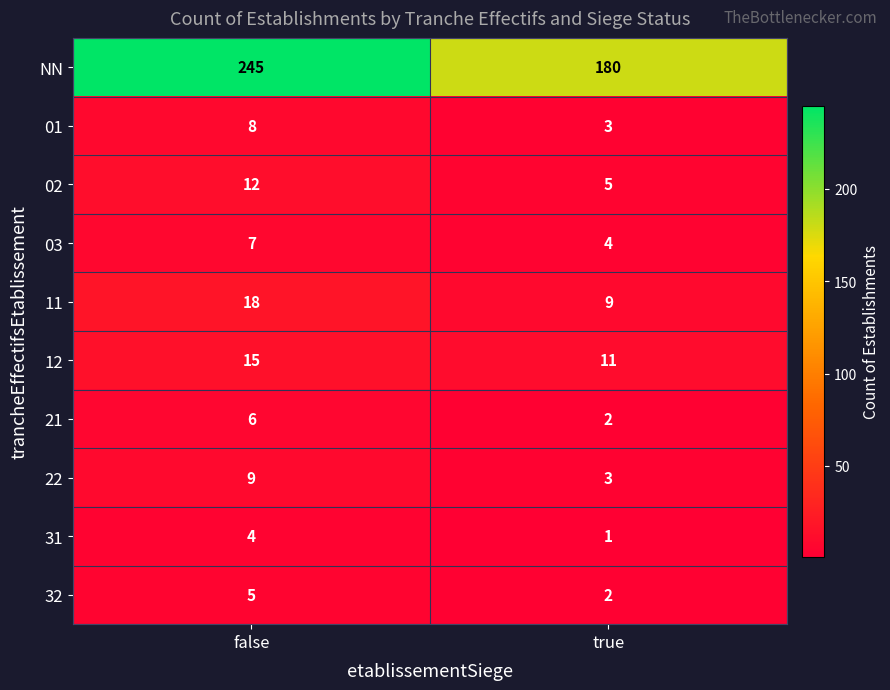

At how many categories does at least one series exceed 235?

1